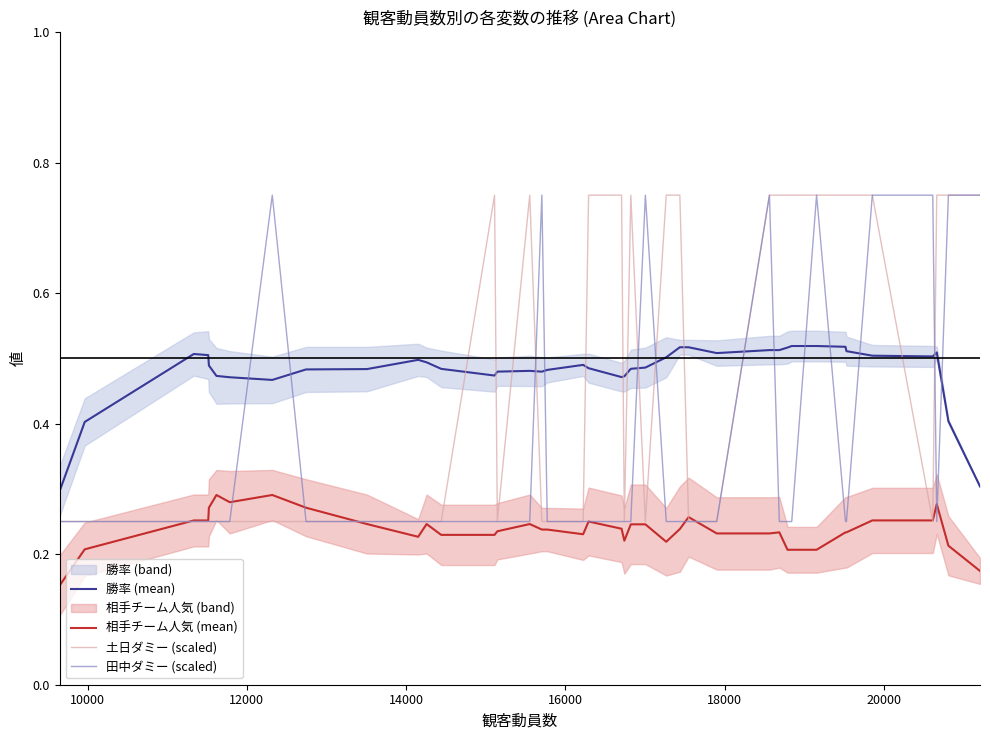

Reading right to left, extract all data points from this chart.

勝率 (mean): 0.3	0.4	0.5	0.5	0.5	0.5	0.5	0.5	0.5	0.5	0.5	0.5	0.5	0.5	0.5	0.5	0.5	0.5	0.5	0.5	0.5	0.5	0.5	0.5	0.5	0.5	0.5	0.5	0.5	0.5	0.5	0.5	0.5	0.5	0.5	0.5	0.5	0.5	0.4	0.3
相手チーム人気 (mean): 0.2	0.2	0.3	0.3	0.3	0.2	0.2	0.2	0.2	0.2	0.2	0.2	0.2	0.3	0.2	0.2	0.2	0.2	0.2	0.2	0.3	0.2	0.2	0.2	0.2	0.2	0.2	0.2	0.2	0.2	0.2	0.3	0.3	0.3	0.3	0.3	0.3	0.3	0.2	0.2
土日ダミー (scaled): 0.8	0.8	0.8	0.2	0.8	0.8	0.8	0.8	0.8	0.8	0.8	0.8	0.2	0.2	0.8	0.8	0.2	0.8	0.2	0.8	0.8	0.2	0.2	0.2	0.8	0.2	0.8	0.2	0.2	0.2	0.2	0.2	0.2	0.2	0.2	0.2	0.2	0.2	0.2	0.2
田中ダミー (scaled): 0.8	0.8	0.2	0.8	0.8	0.2	0.2	0.8	0.2	0.2	0.2	0.8	0.2	0.2	0.2	0.2	0.8	0.2	0.2	0.2	0.2	0.2	0.2	0.8	0.2	0.2	0.2	0.2	0.2	0.2	0.2	0.2	0.8	0.2	0.2	0.2	0.2	0.2	0.2	0.2